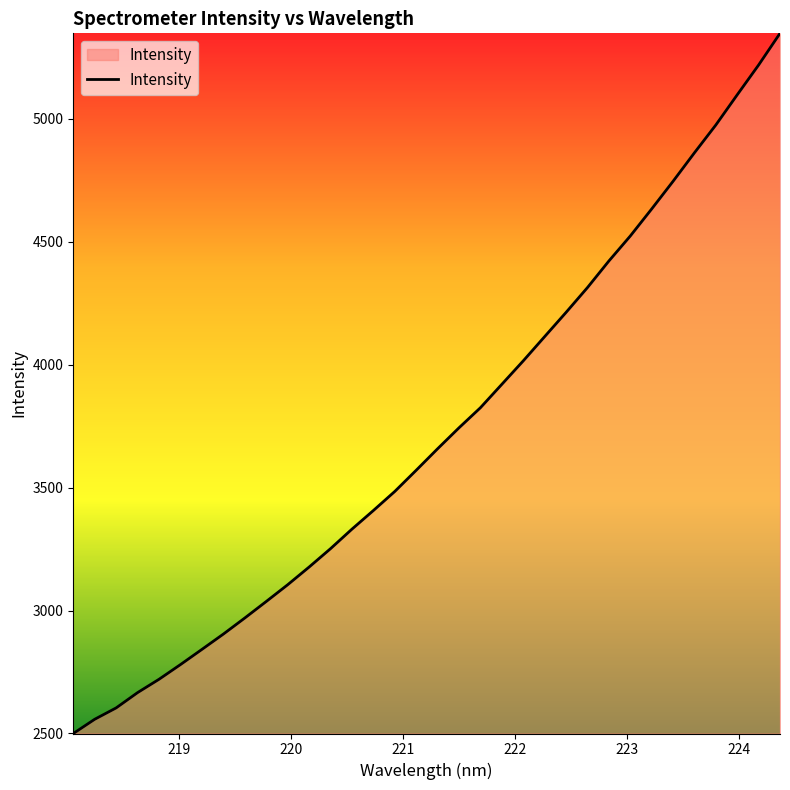

Does the chart have visible grid lines?

No